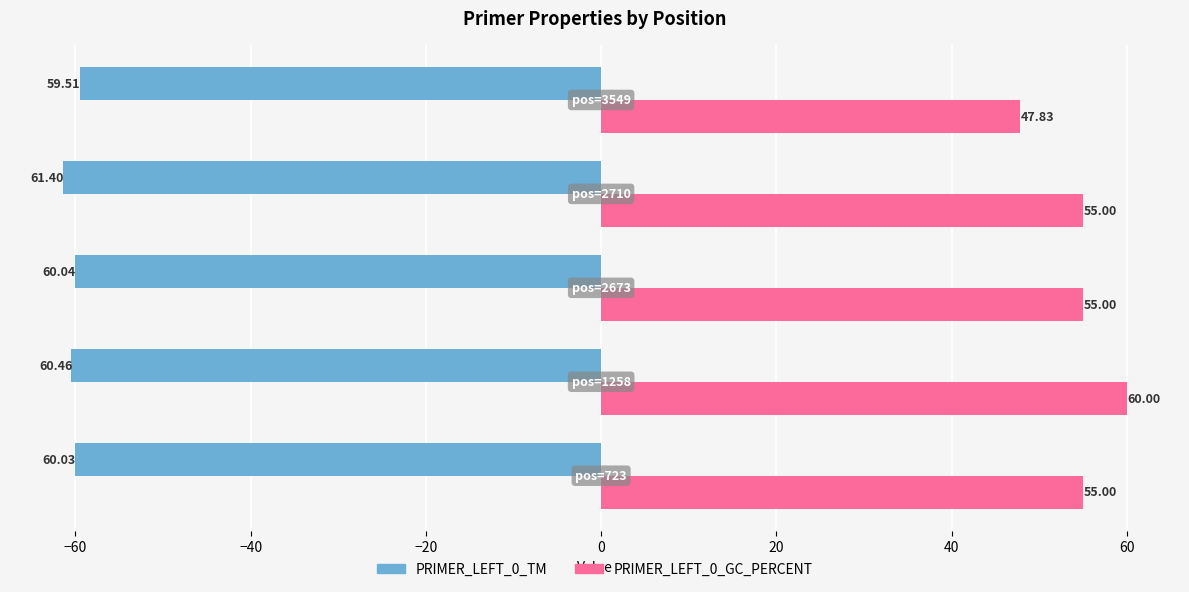

Which series has the widest spread of values?

PRIMER_LEFT_0_GC_PERCENT